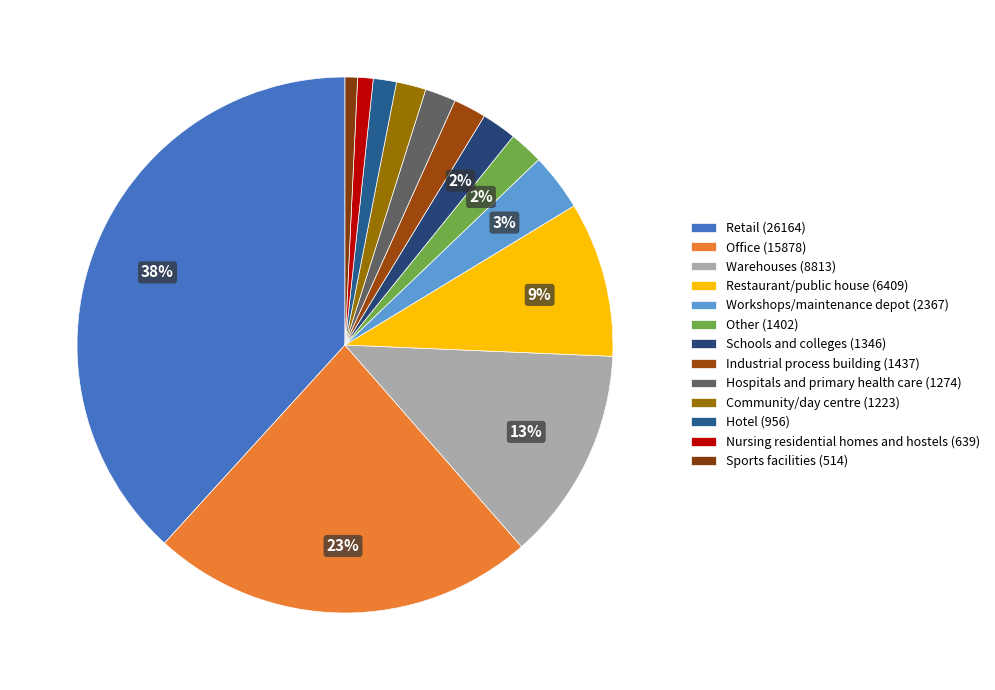

Count the number of slices in the pie.

13